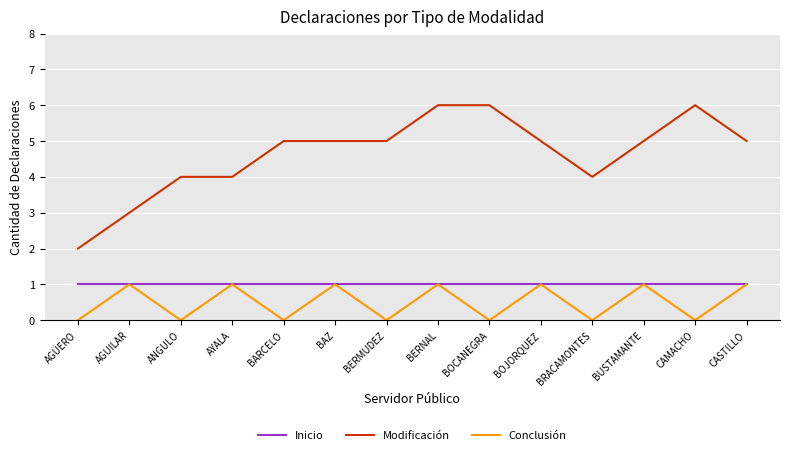

The Inicio series shows 0 at CAMACHO. True or false?

False